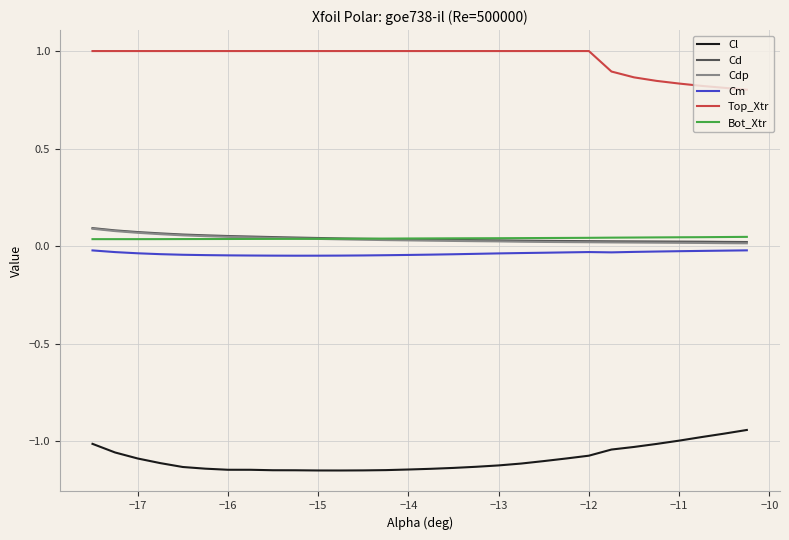

Is this an area chart (filled region under the line)?

No